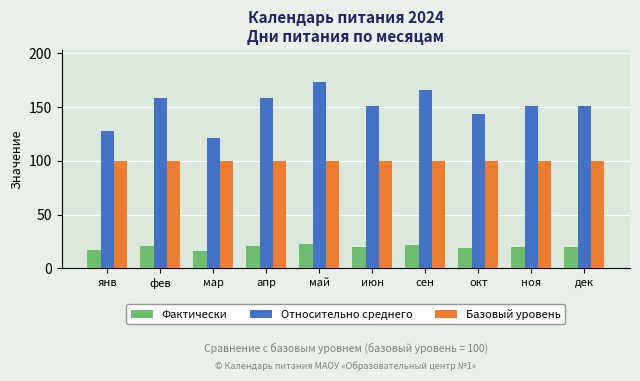

How many data points does each series have?

10